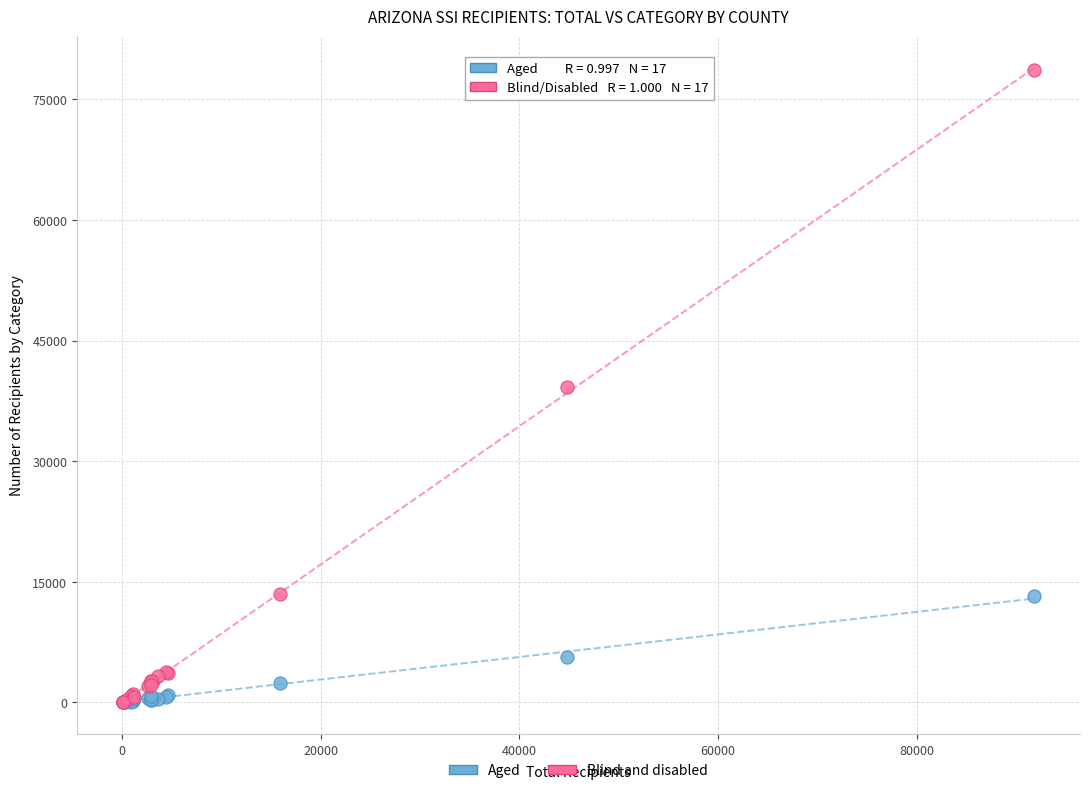

What are all the series names shown in the legend?

Aged, Blind and disabled